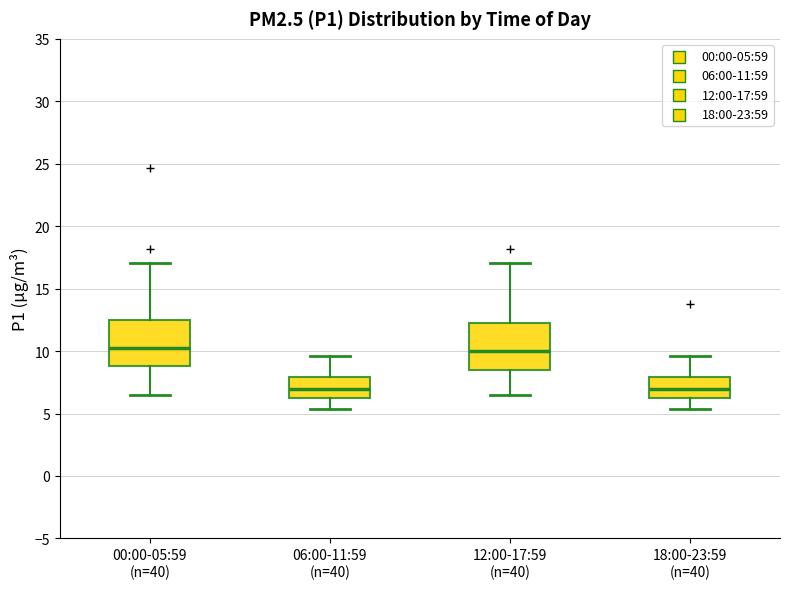

Where does the lower whisker of the box for 06:00-11:59 (n=40) end on the y-axis? The values are not printed on the chart, so give them approximately, as read against the axis.

5.5